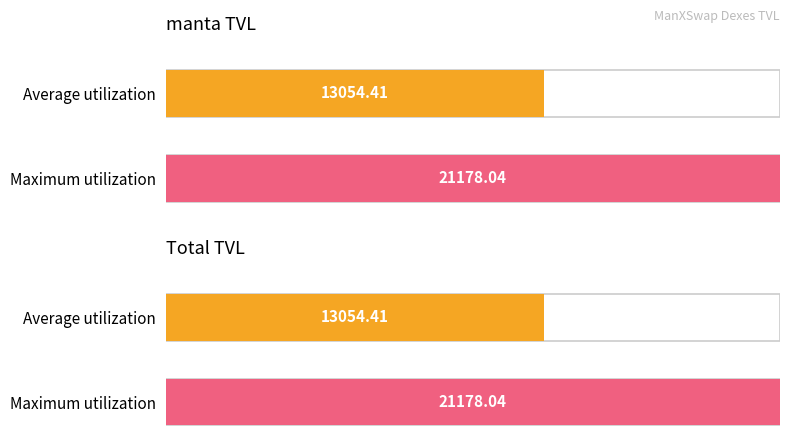

Is it true that manta TVL equals 35028.8 at 20/01/2024?

False